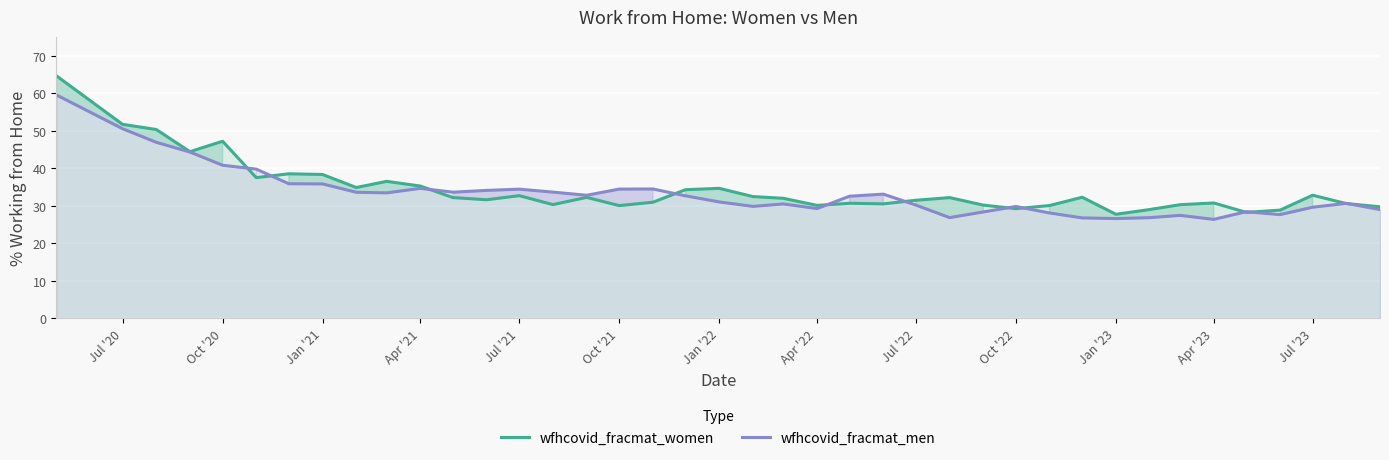

Which series has the widest spread of values?

wfhcovid_fracmat_women